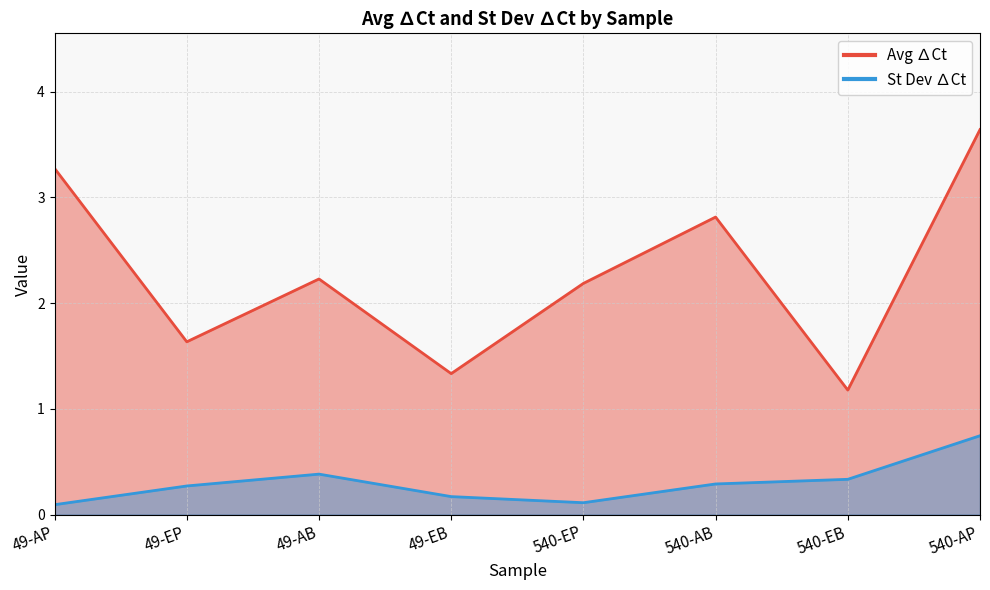

Which series has the largest total across all categories?

Avg ∆Ct